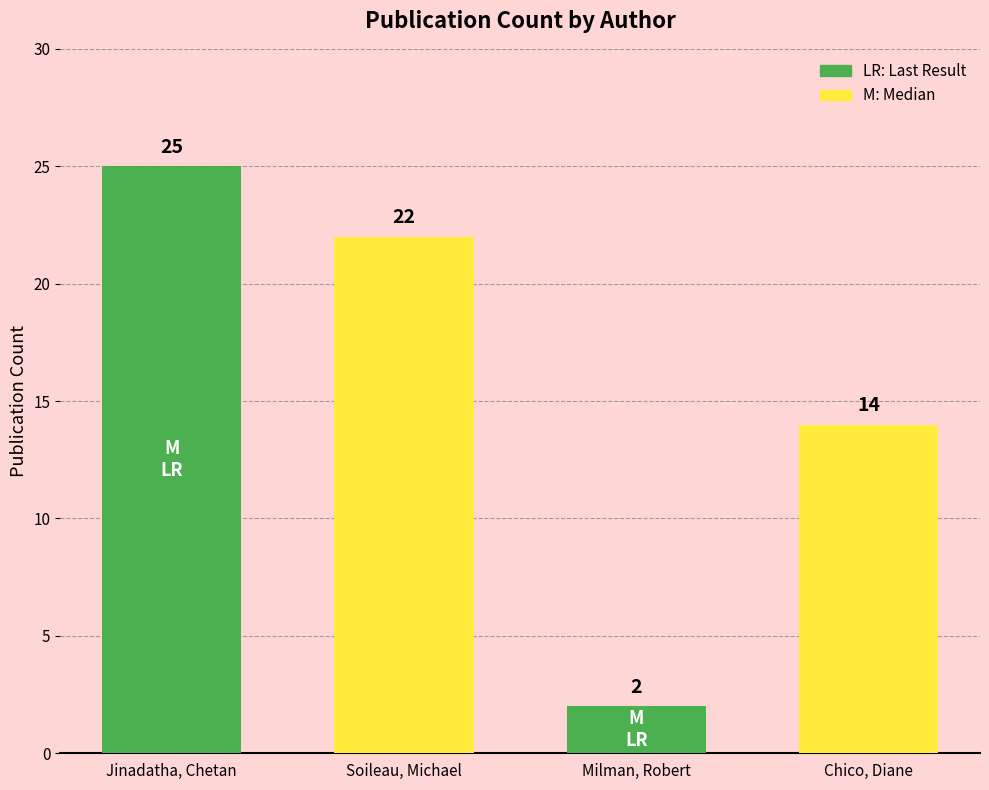

What is the label of the 3rd bar from the left?

Milman, Robert